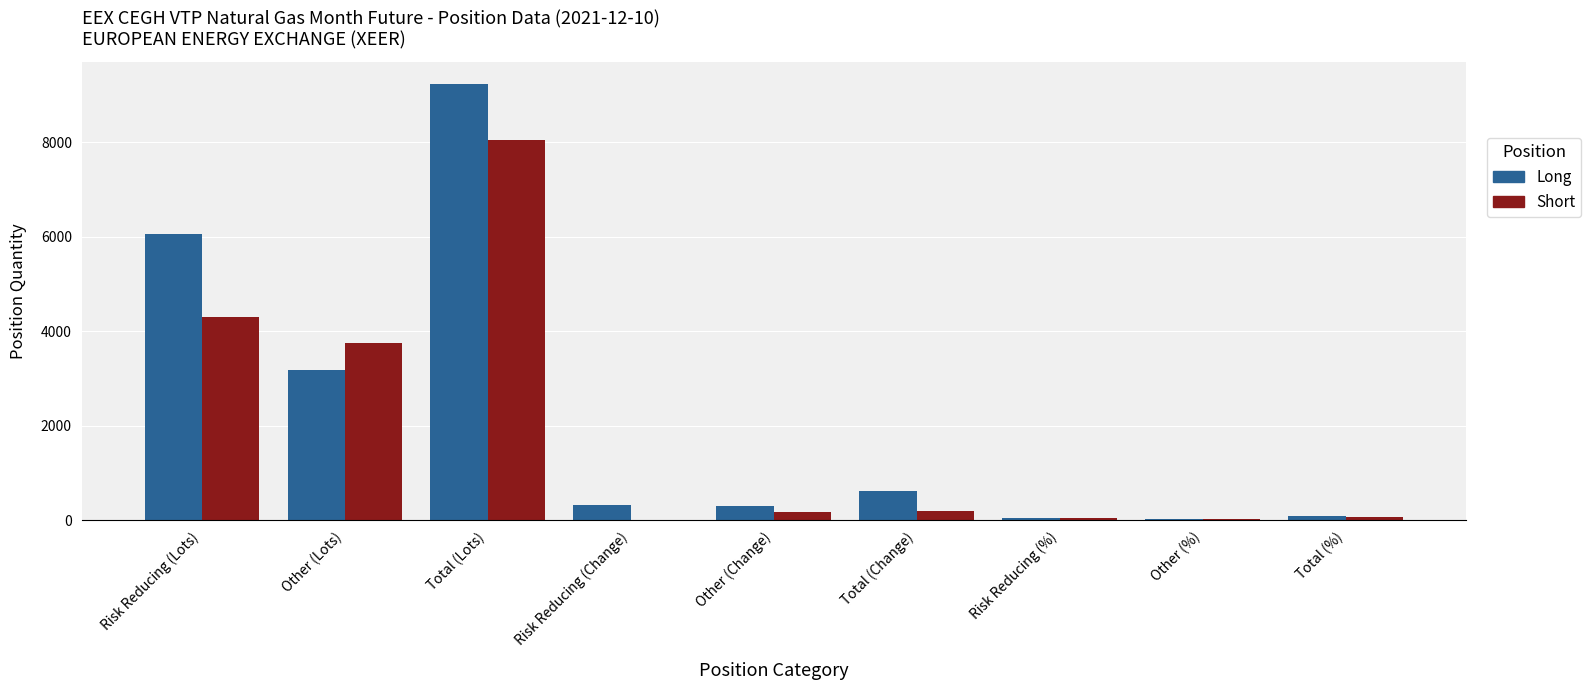

What is the greatest value displayed?

9241.6